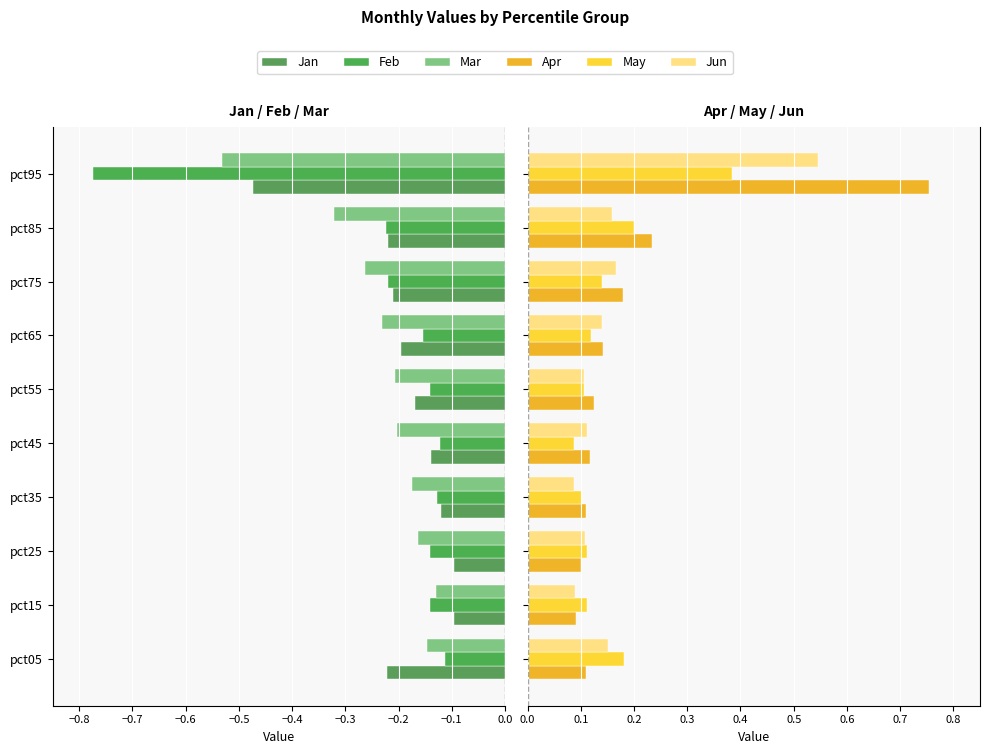

What is the average value of the Jun series?

0.2